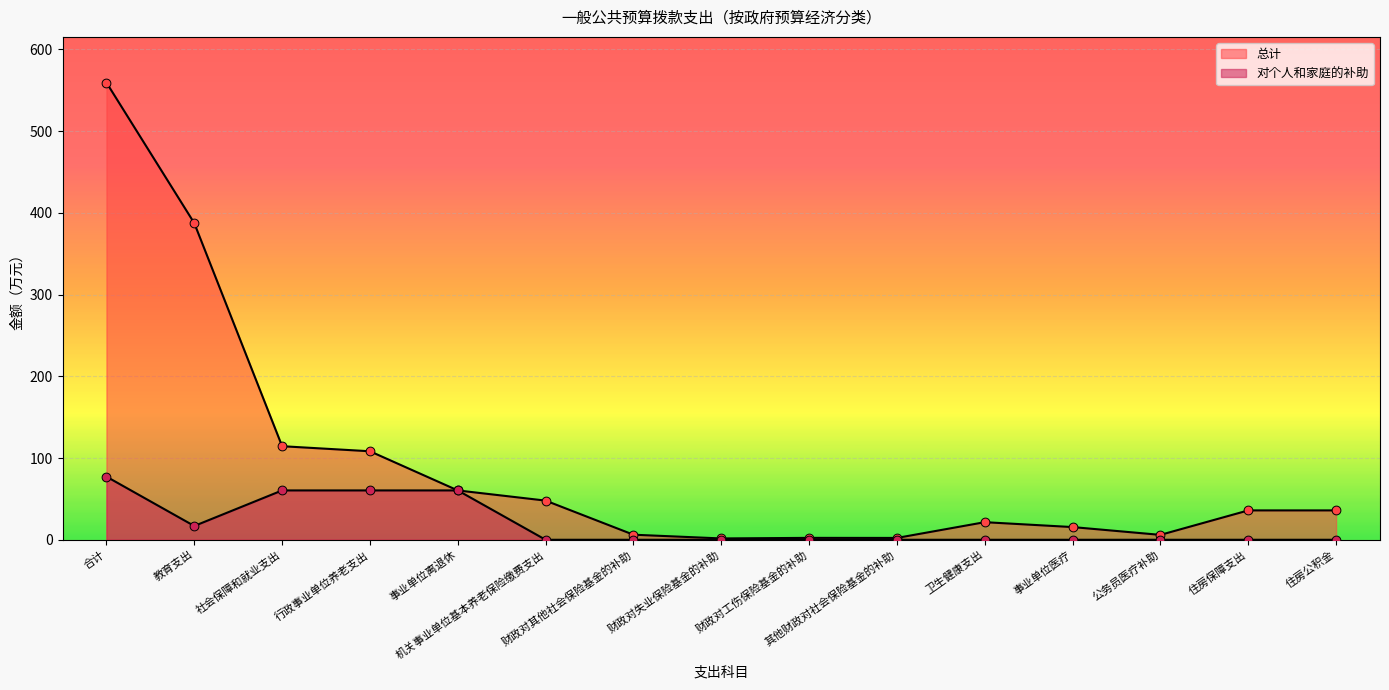

At how many categories does at least one series exceed 317?

2